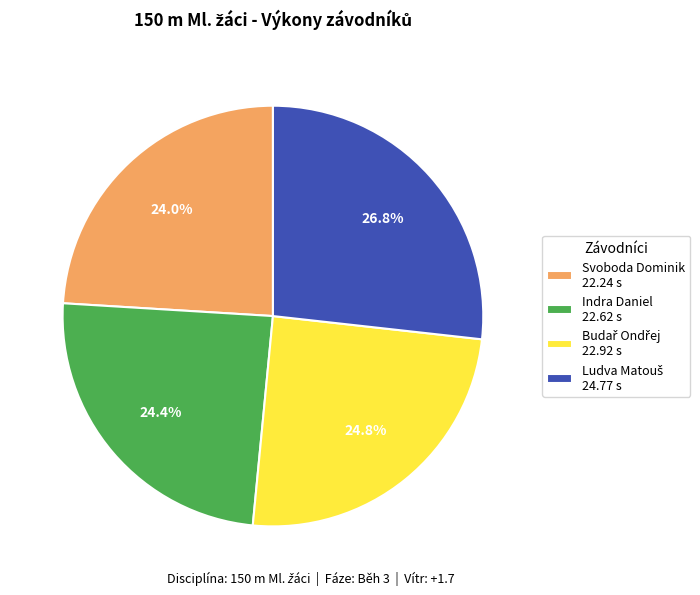

The Svoboda Dominik slice represents 29% of the pie. True or false?

False